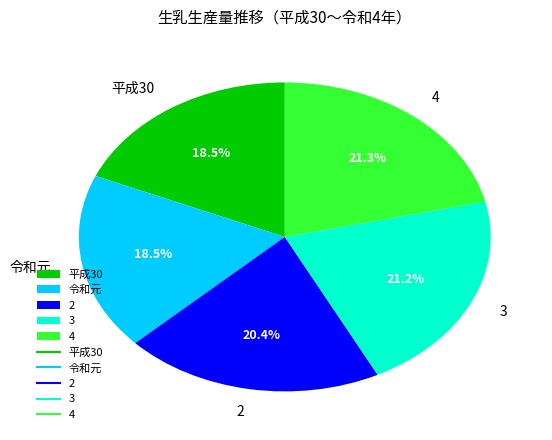

Is 3 the majority of the pie?

No